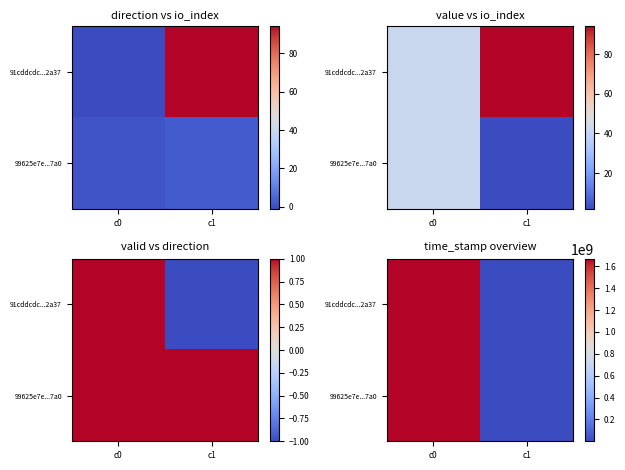

What is the sum of the 99625e7e...7a0 values at c0 and c1?

1668407764.6